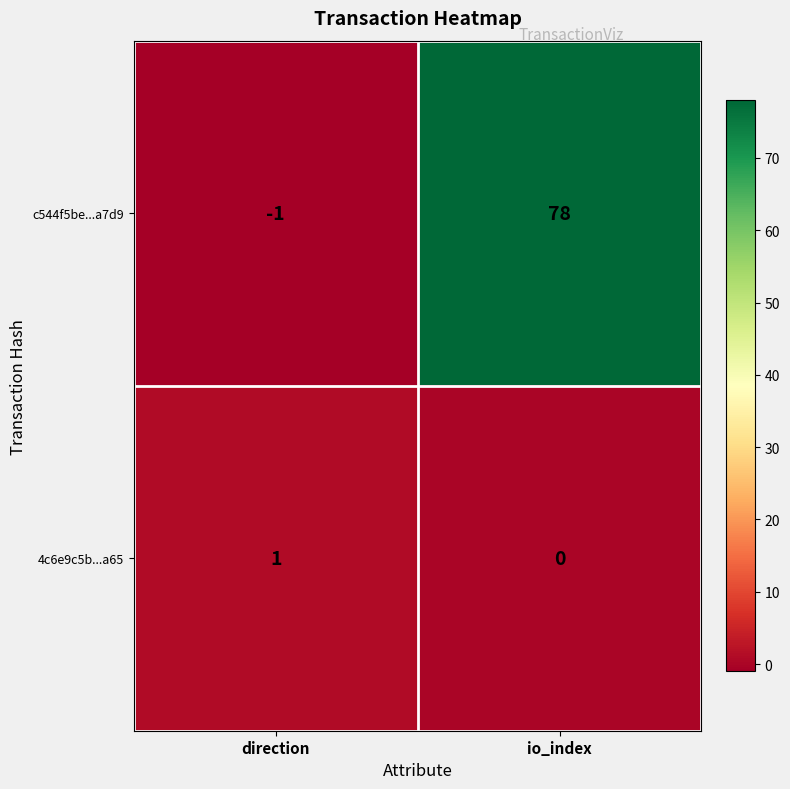

Which series has the largest range (max minus min)?

c544f5be...a7d9